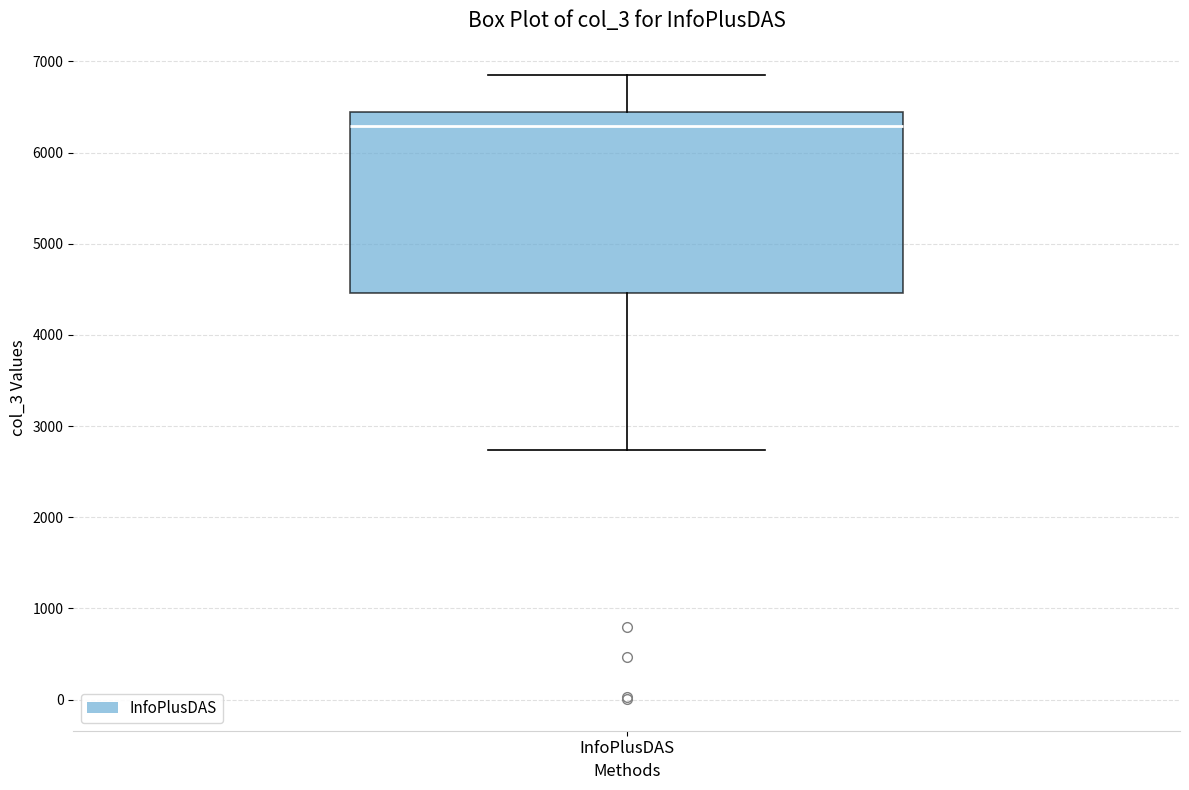

Where is the lower edge of the box for InfoPlusDAS on the y-axis? The values are not printed on the chart, so give them approximately, as read against the axis.

4500